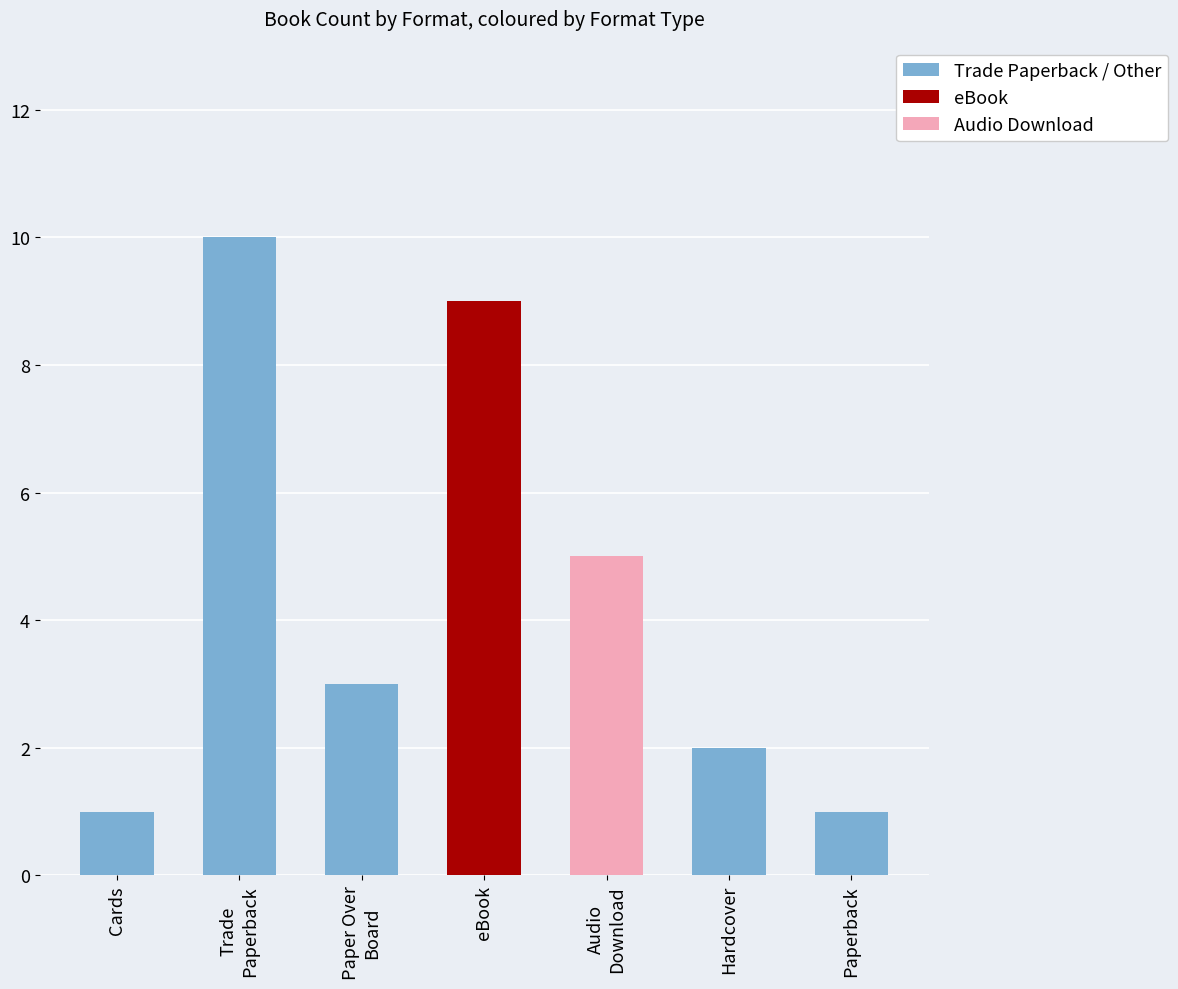

The value at Paper Over
Board is 3. True or false?

True